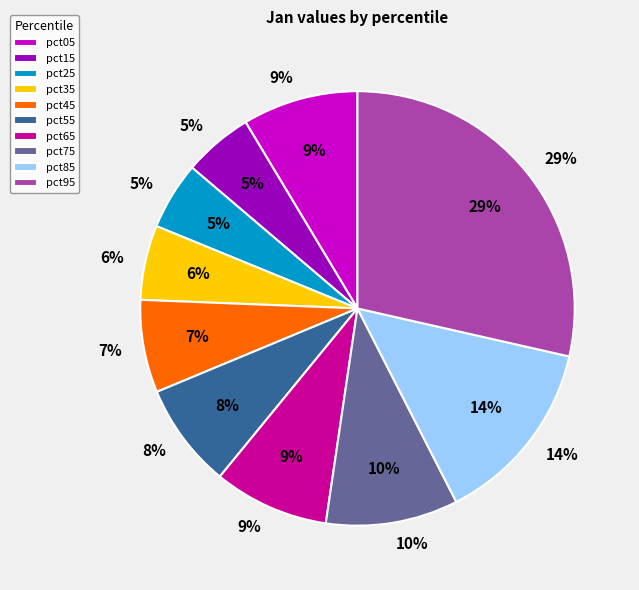

Which category has the biggest portion of the pie?

pct95